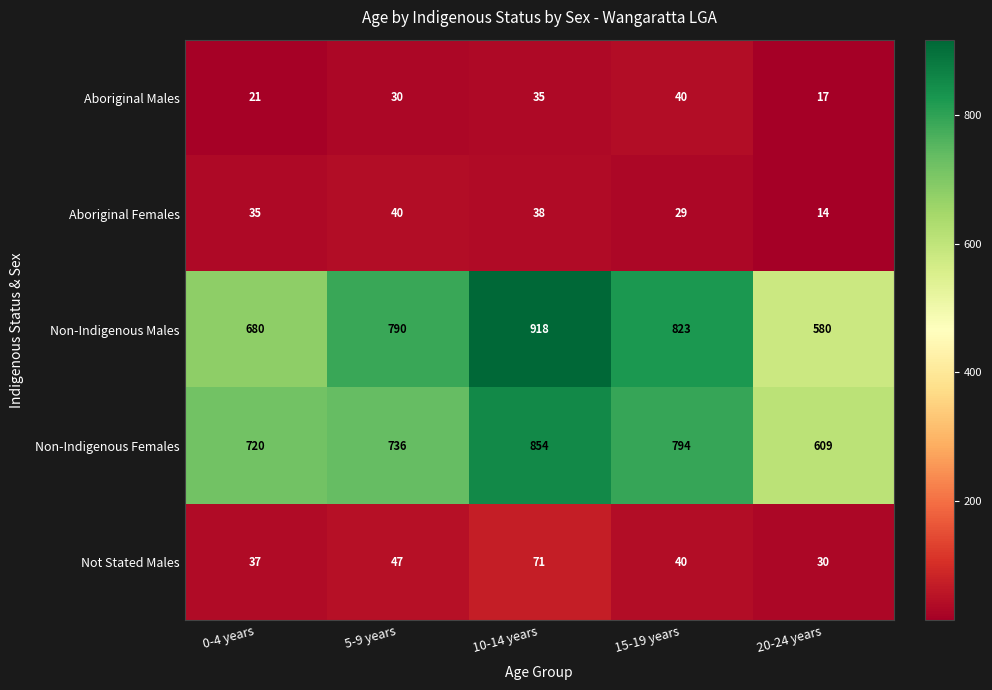

What is the difference between the second highest and second lowest values in the Aboriginal Males series?

14